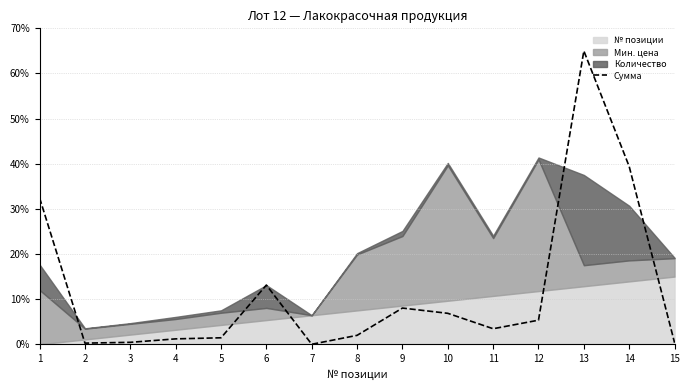

At which label does Сумма reach its peak?

13